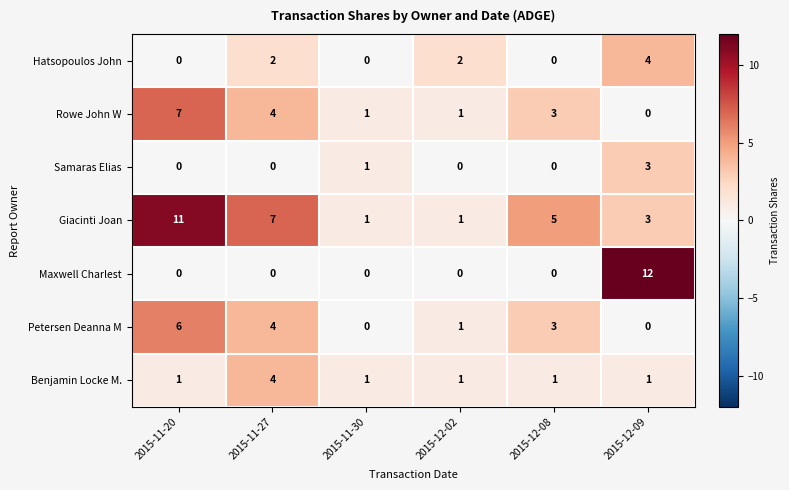

Read the Samaras Elias value at 2015-12-09.

3